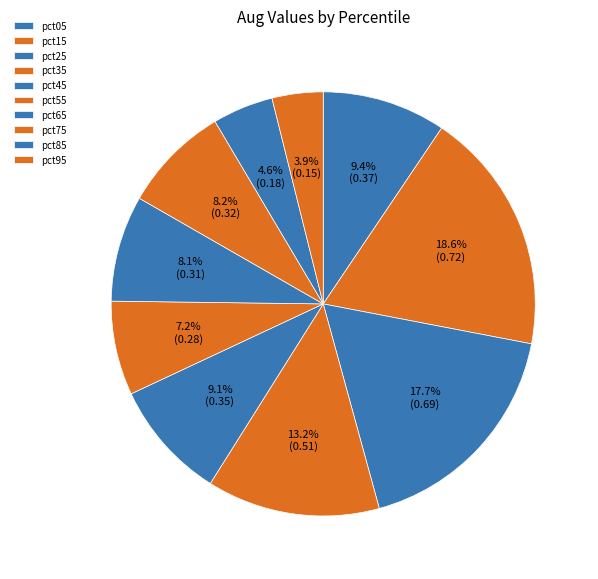

Which category has the biggest portion of the pie?

pct15